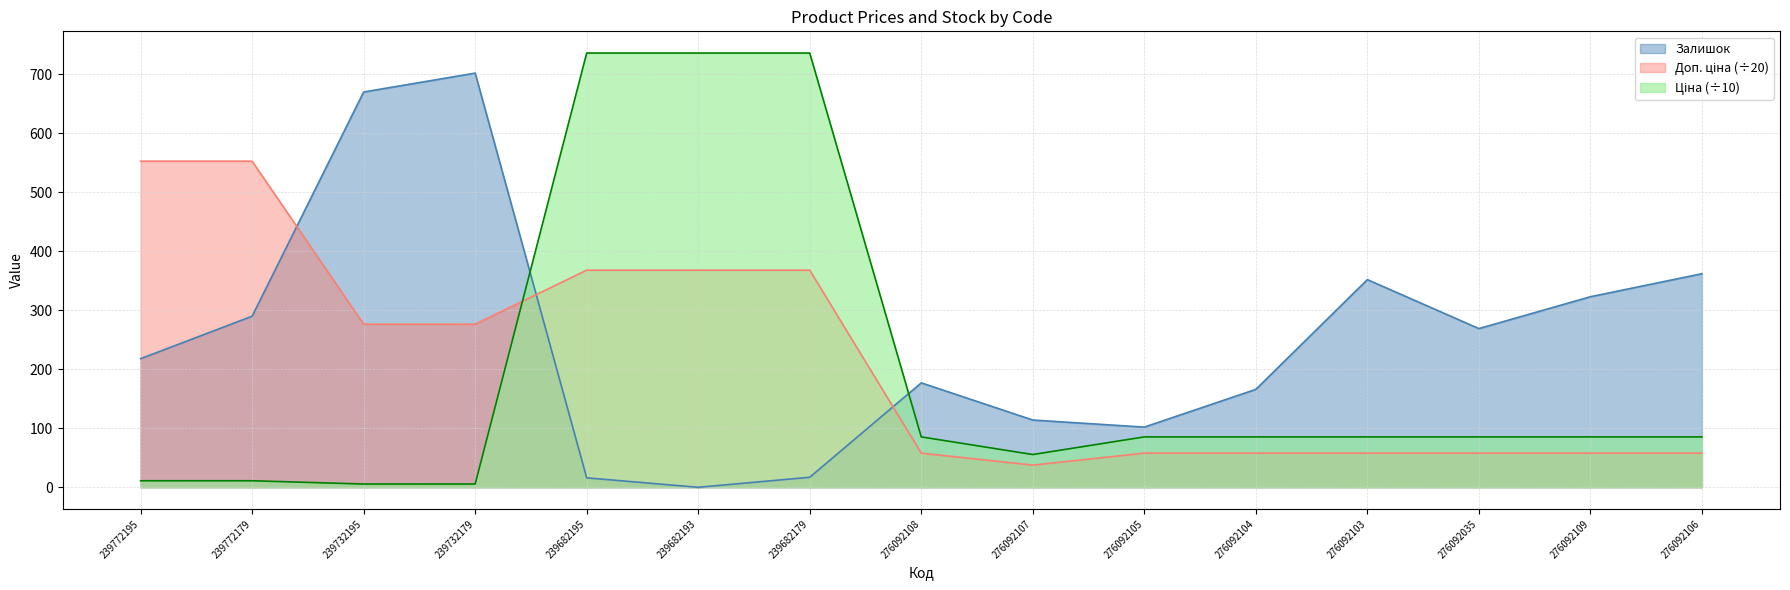

Rank the series at 276092103 from highest to lowest value.

Залишок, Ціна, Доп. ціна